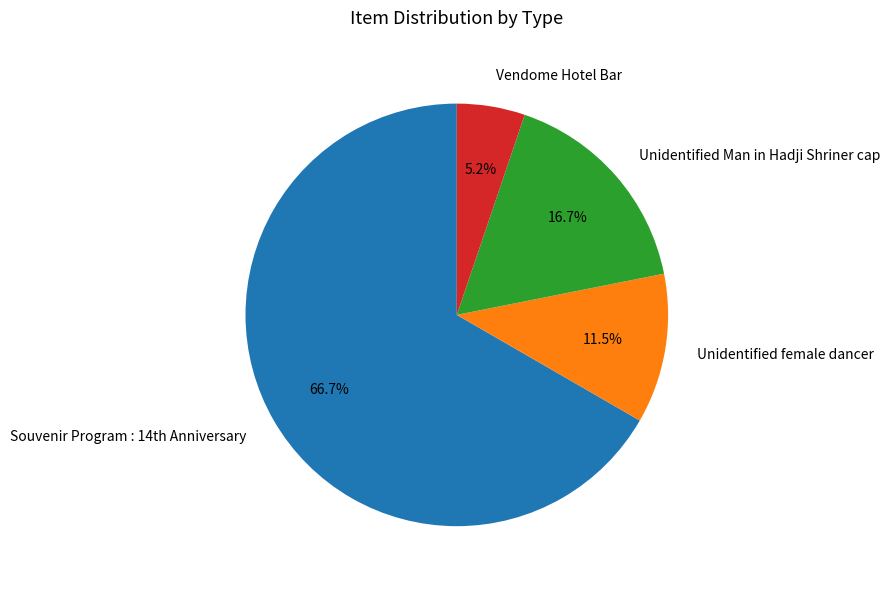

Which category has the biggest portion of the pie?

Souvenir Program : 14th Anniversary